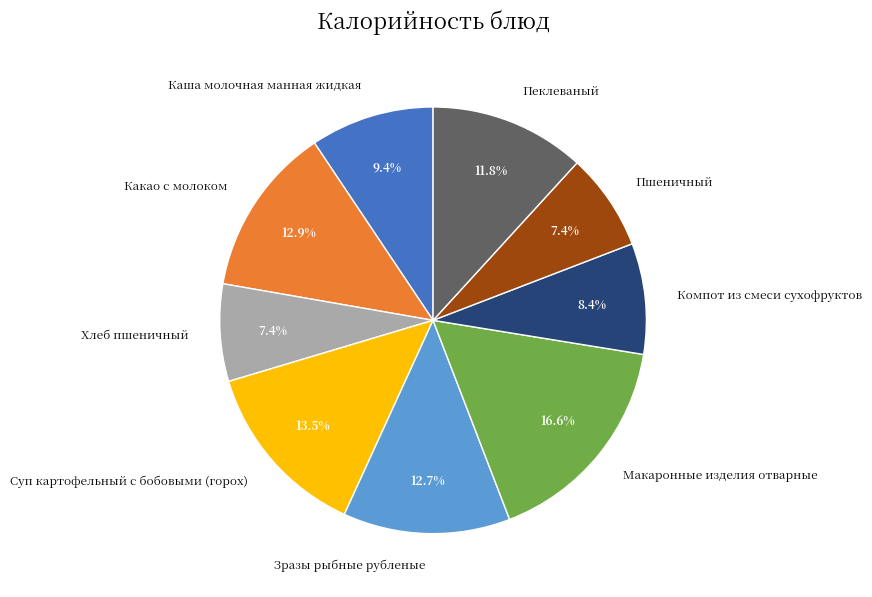

Is it true that Какао с молоком is 13% of the pie?

True